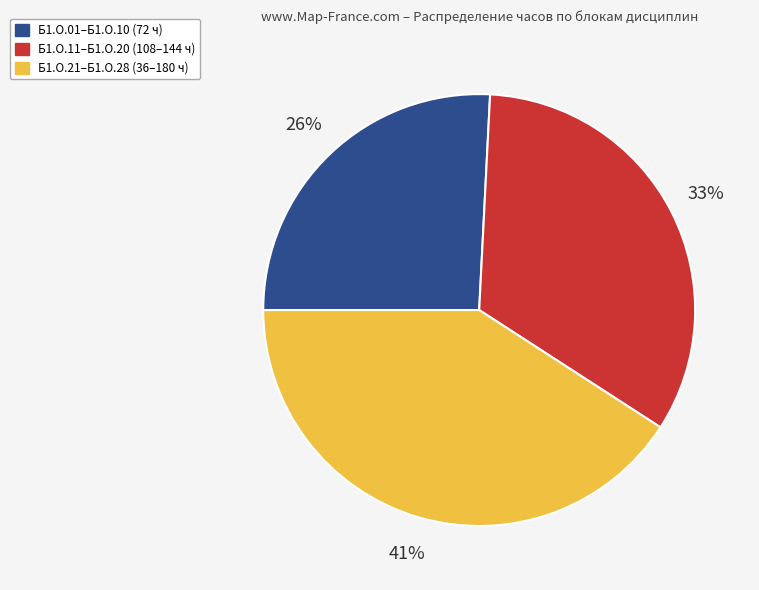

To the nearest percent, what is the difference between the largest and smallest slice percentages?

15%